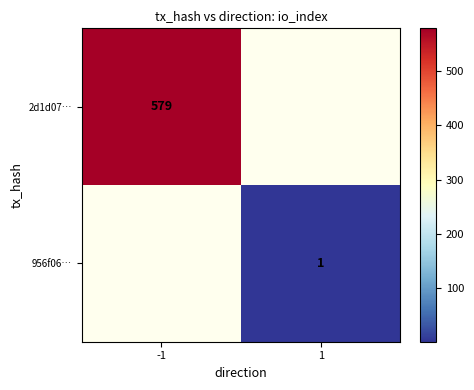

List the series in order of their peak value, highest first.

2d1d07…, 956f06…